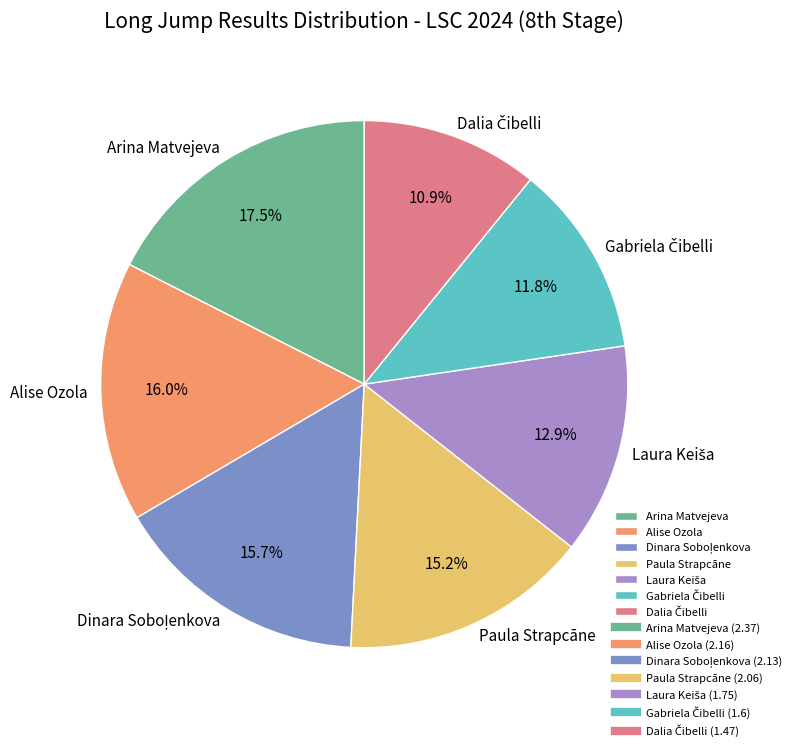

To the nearest percent, what percentage of the pie is Alise Ozola?

16%